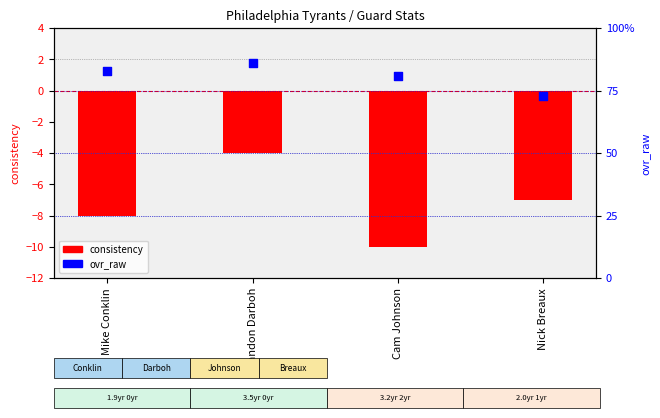

Is the value of ovr_raw at Mike Conklin greater than the value of consistency at Mike Conklin?

Yes